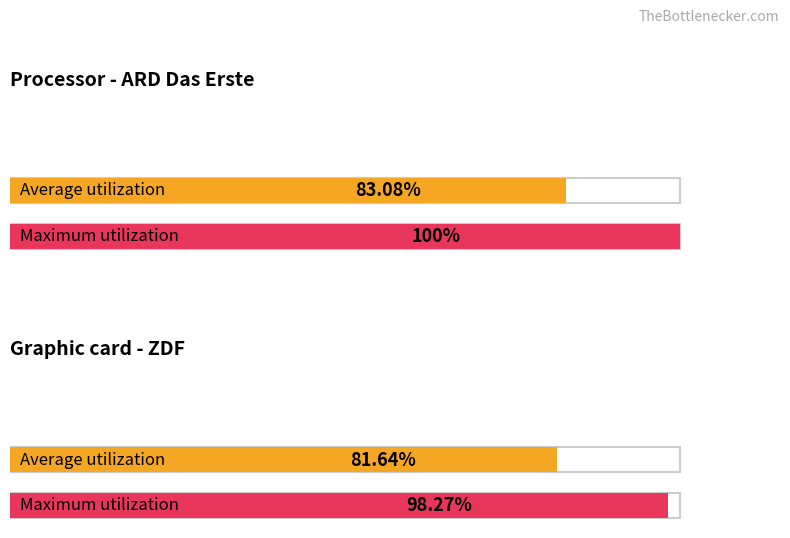

What is the label of the 2nd bar from the right?

ARD Das Erste